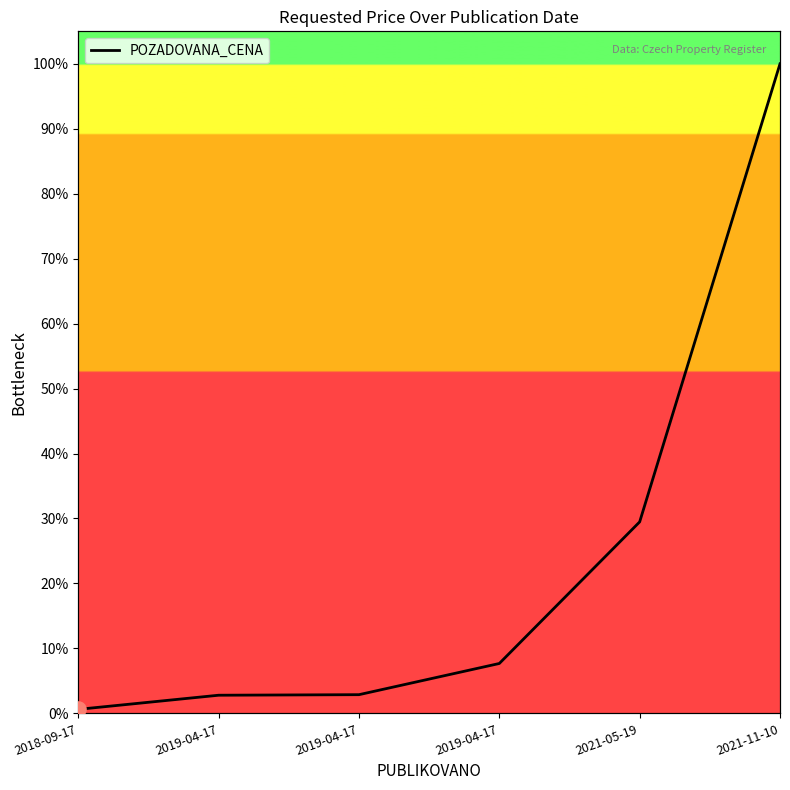

Which has a higher value, 2018-09-17 or 2019-04-17?

2019-04-17